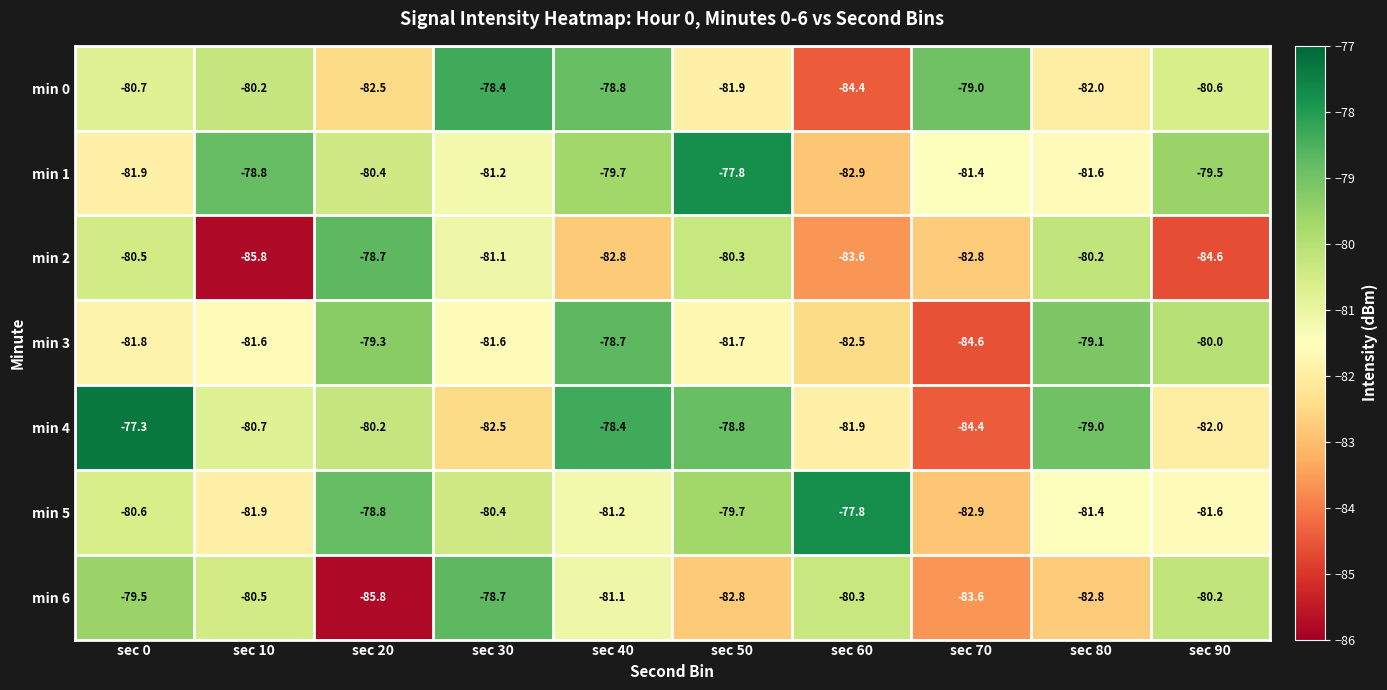

What is the approximate value of min 5 at sec 60?

-77.8